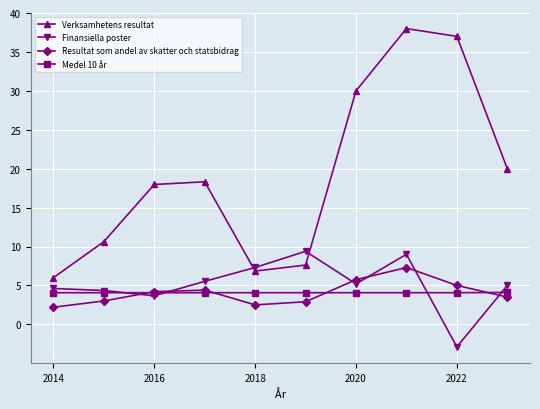

What is the value of the Verksamhetens resultat point at the 6th from the left?

7.6